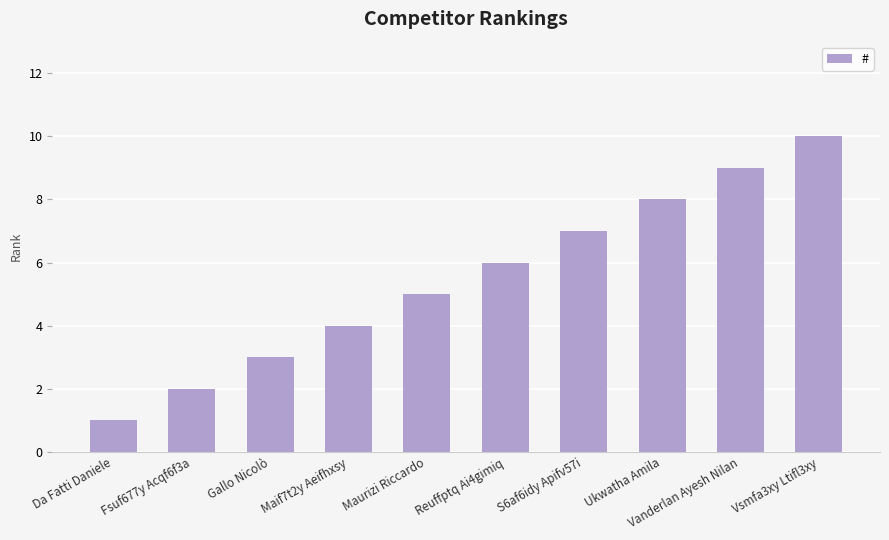

Approximately how many times larger is the value at Fsuf677y Acqf6f3a compared to Maurizi Riccardo?

0.4